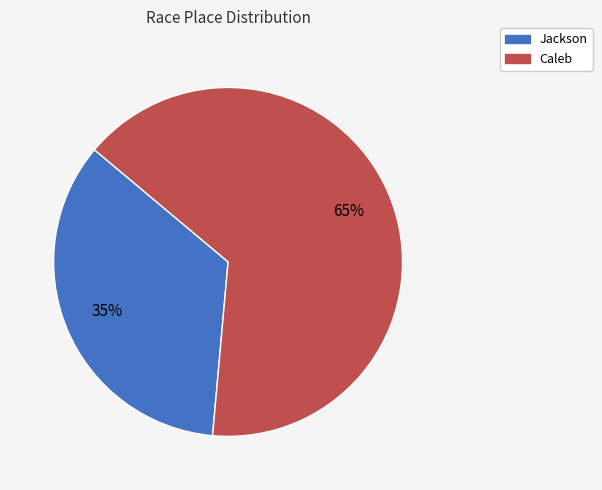

To the nearest percent, what is the combined percentage of Caleb and Jackson?

100%